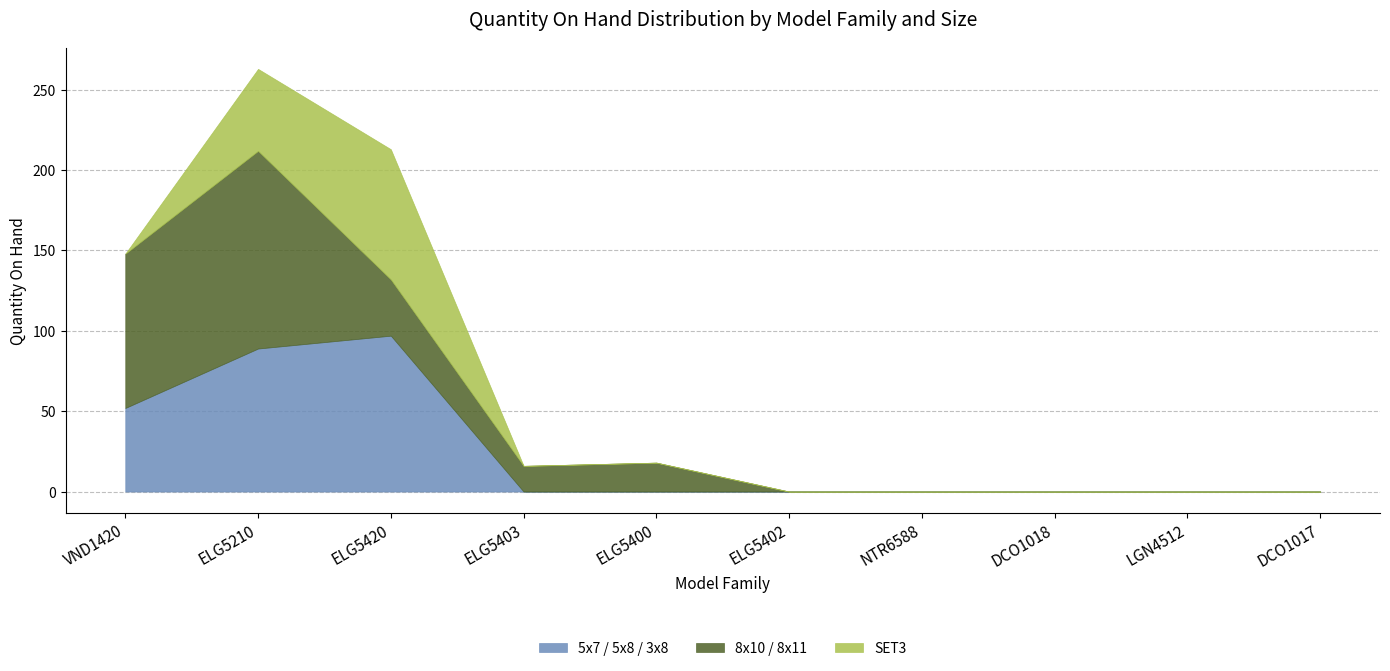

Is it true that 5x7 / 5x8 / 3x8 equals 0 at ELG5400?

True